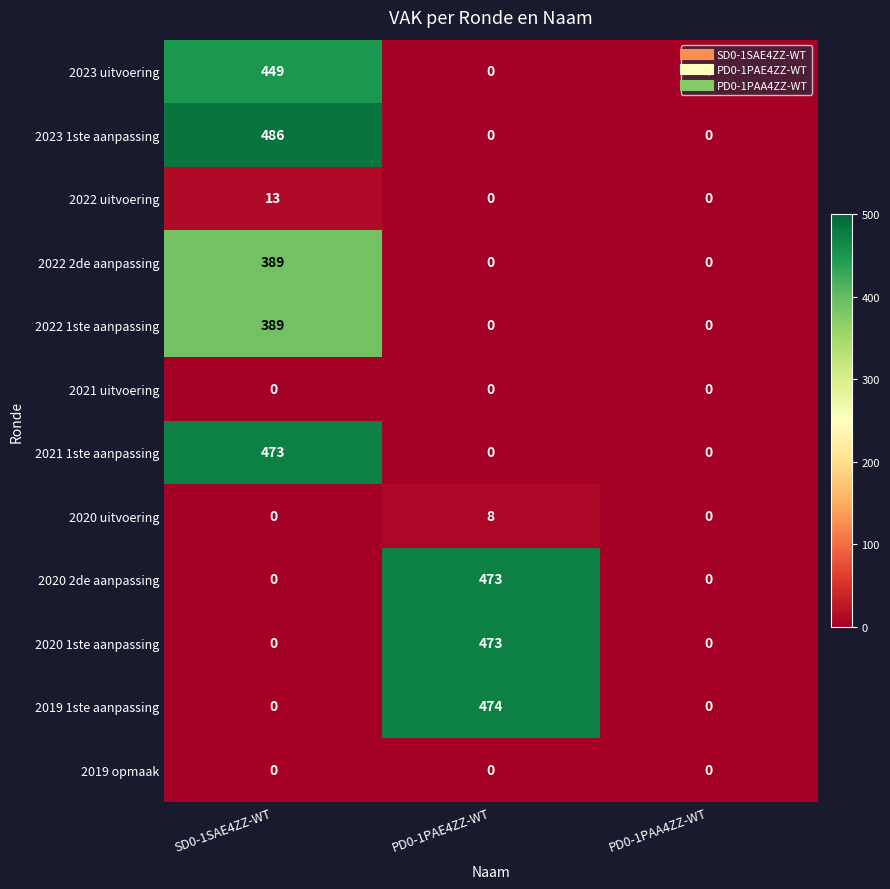

Which series changed the most between PD0-1PAE4ZZ-WT and PD0-1PAA4ZZ-WT?

2019 1ste aanpassing